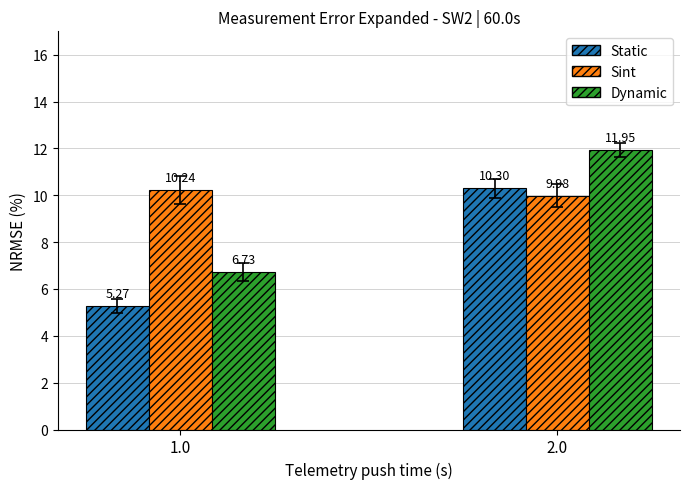

At which category is the sum across all series the highest?

2.0